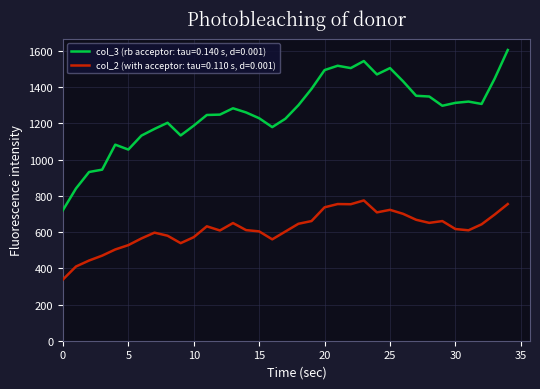

List the series in order of their peak value, highest first.

col_3 (rb acceptor: tau=0.140 s, d=0.001), col_2 (with acceptor: tau=0.110 s, d=0.001)